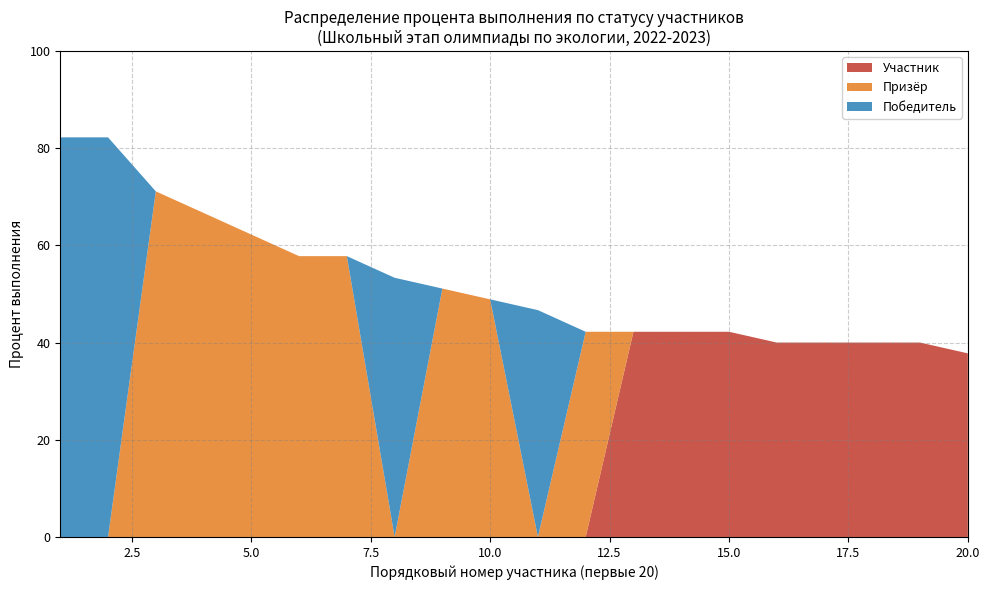

What is the maximum value for Участник?

42.2